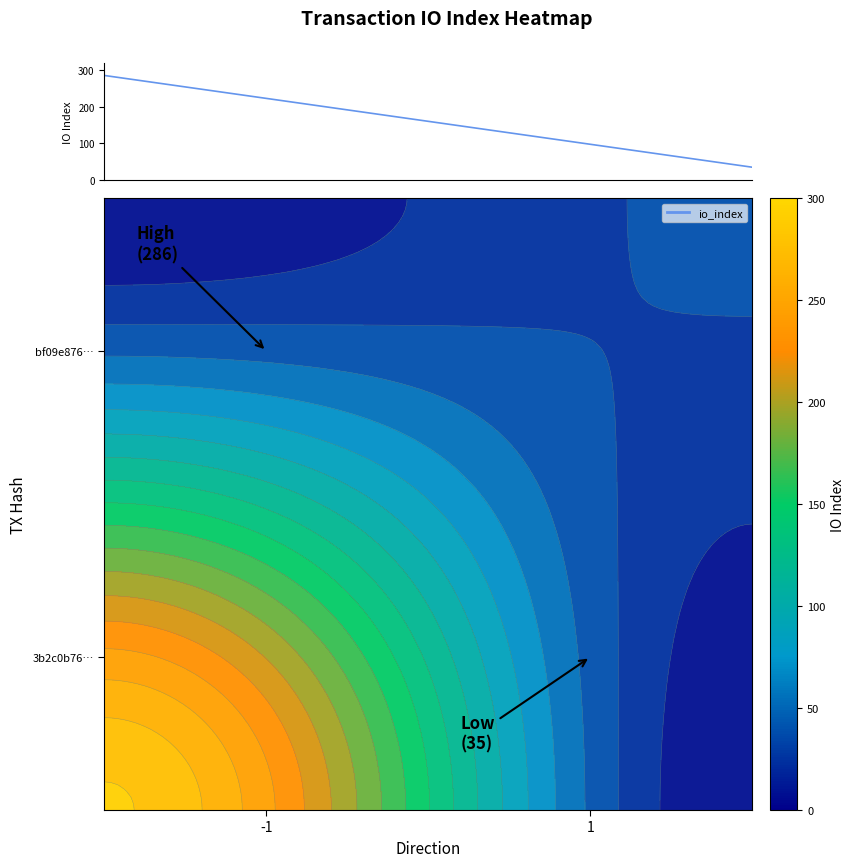

What is the average value?

160